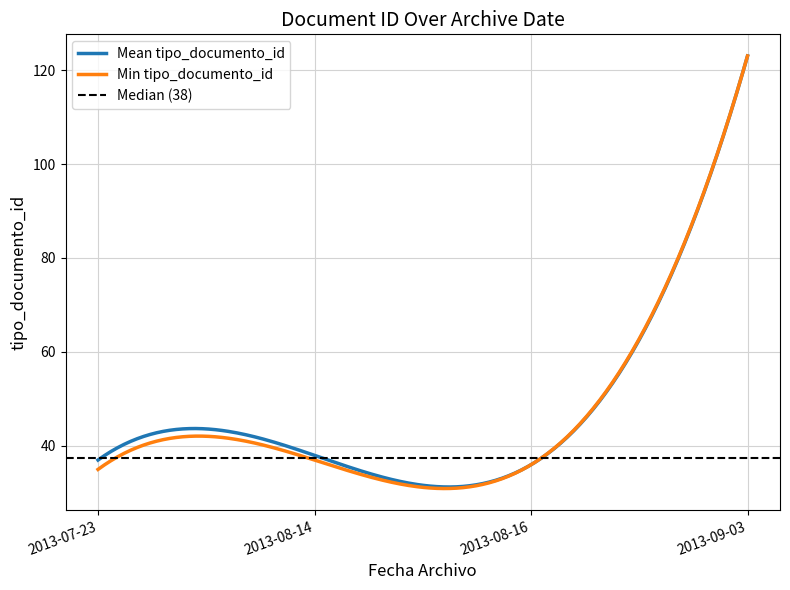

What is the sum of the values at 2013-07-23 and 2013-07-23?

73